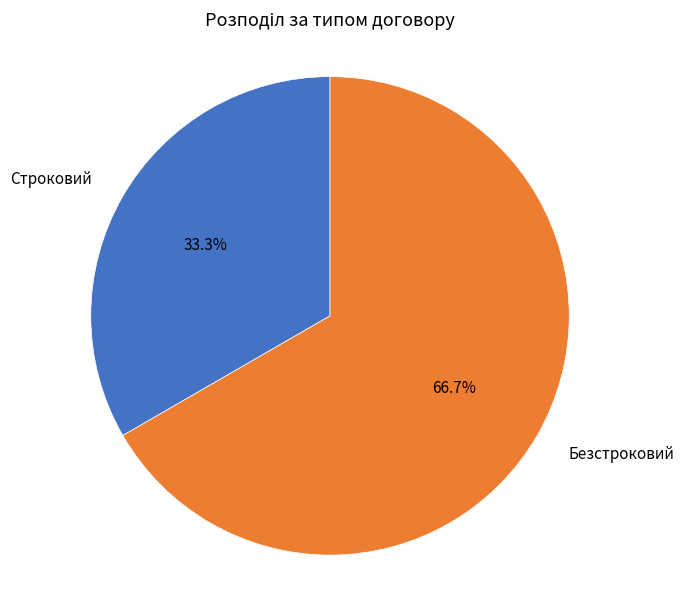

What is the total percentage of Безстроковий and Строковий?

100.0%